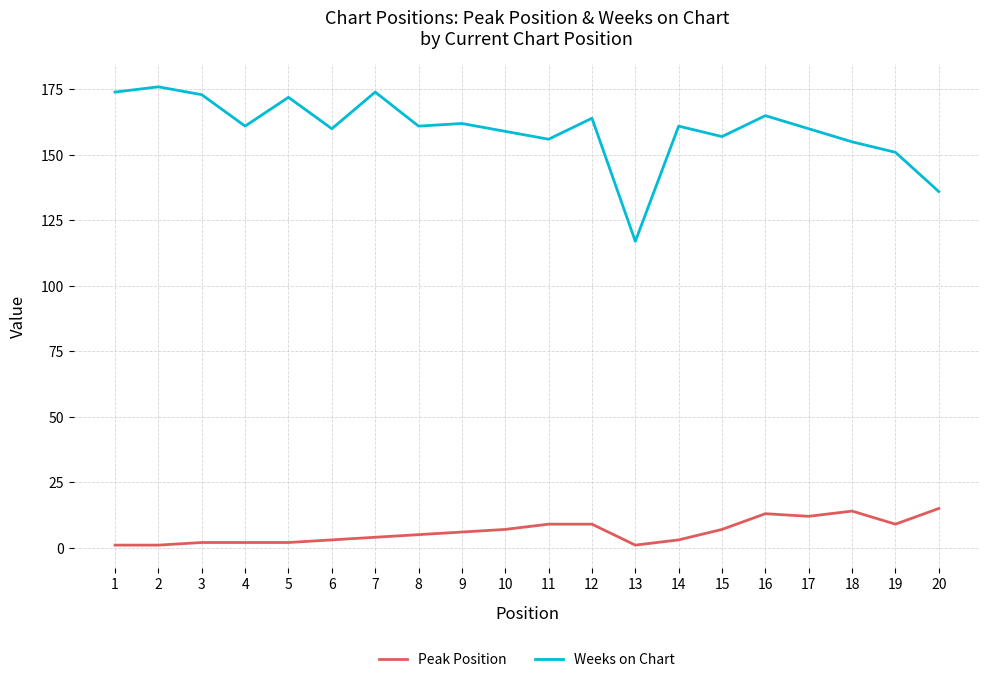

What is the maximum value shown in the chart?

176